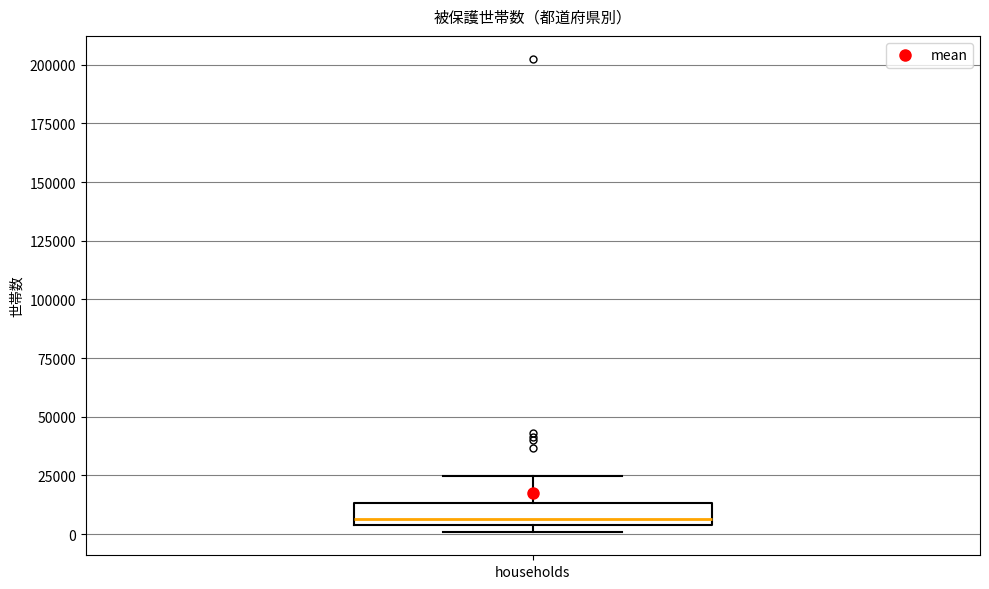

Transcribe this box plot: give where the median line is, the range the box spans, and where the two whiskers end, as read against the y-axis. The values are not printed on the chart, so give them approximately, as read against the axis.

median 5000 (just above the box's lower edge), box 5000 to 15000, whiskers 0 to 25000